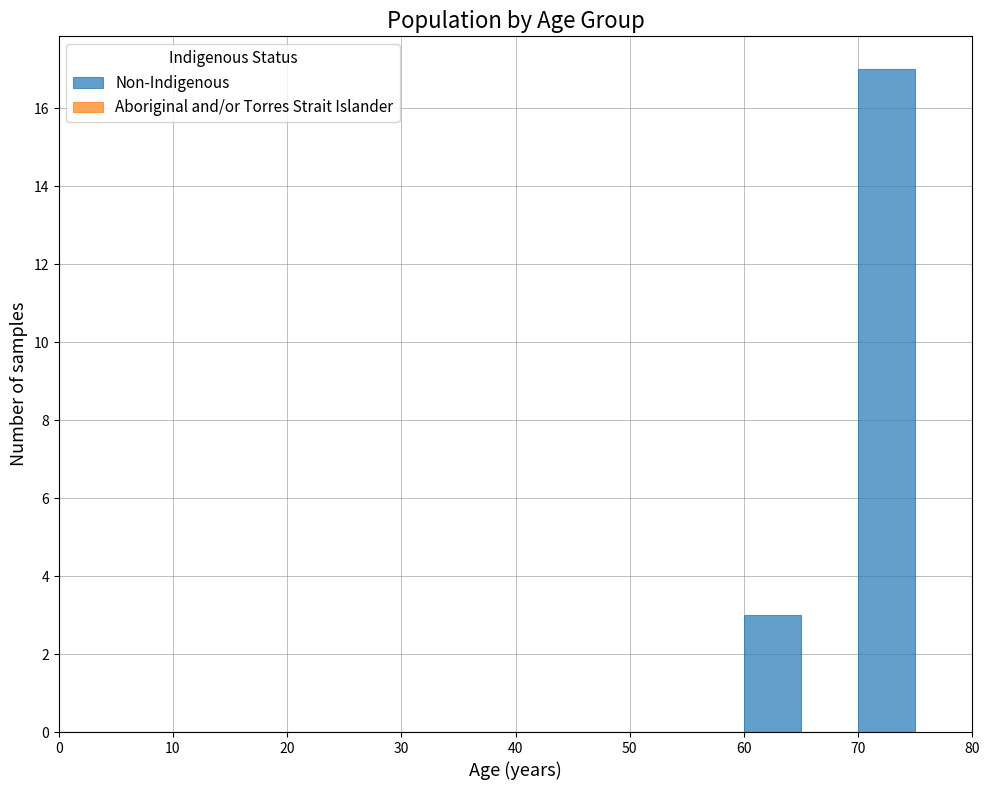

How tall is the bar that spans 60 to 65 on the x-axis? The values are not printed on the chart, so give them approximately, as read against the axis.

3